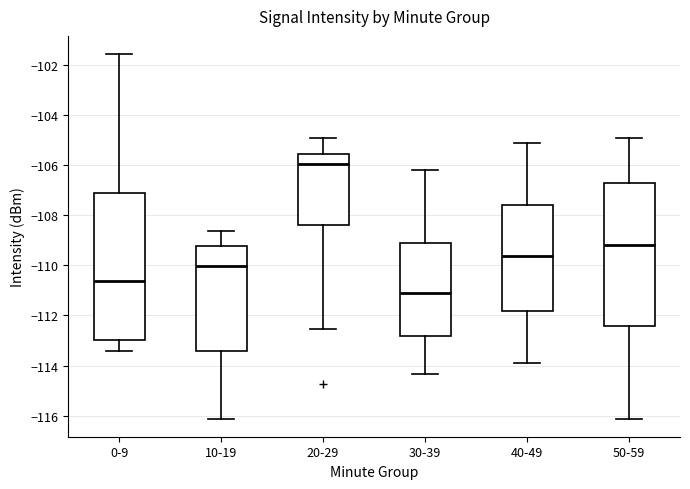

Reading left to right, read every box against the y-axis: the position of its median line, the range the box covers, and the ends of its whiskers. The values are not printed on the chart, so give them approximately, as read against the axis.

0-9: median -110.6, box -113.0 to -107.2, whiskers -113.4 to -101.6
10-19: median -110.0, box -113.4 to -109.2, whiskers -116.2 to -108.6
20-29: median -106.0, box -108.4 to -105.6, whiskers -112.6 to -105.0
30-39: median -111.0, box -112.8 to -109.2, whiskers -114.4 to -106.2
40-49: median -109.6, box -111.8 to -107.6, whiskers -114.0 to -105.2
50-59: median -109.2, box -112.4 to -106.8, whiskers -116.2 to -105.0